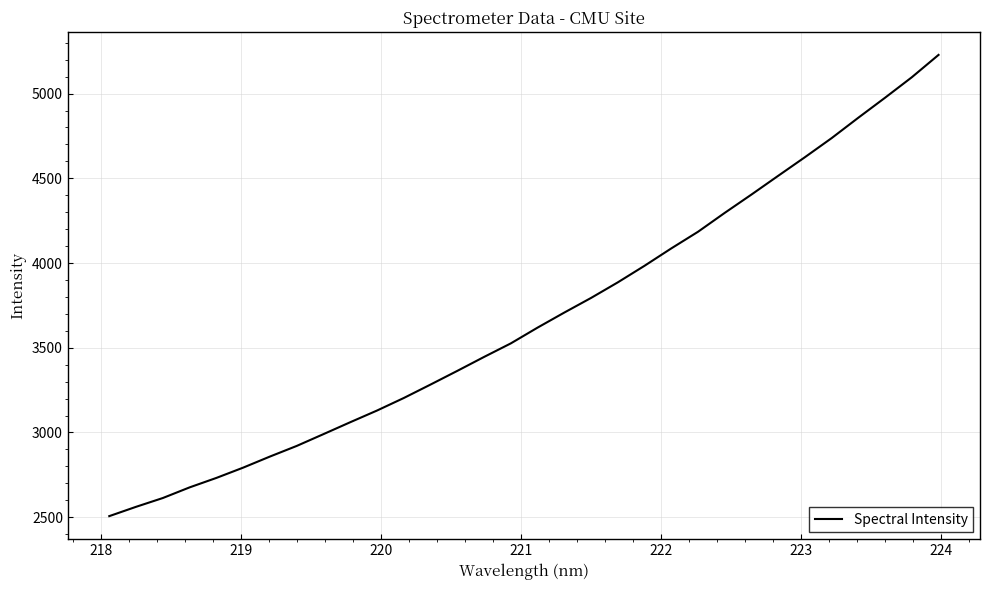

What is the greatest value displayed?

5228.3